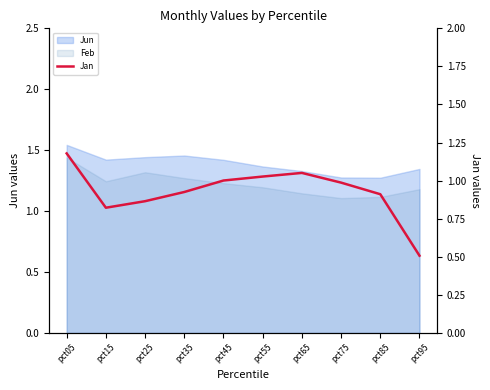

What is the difference between the maximum and minimum values?

0.7